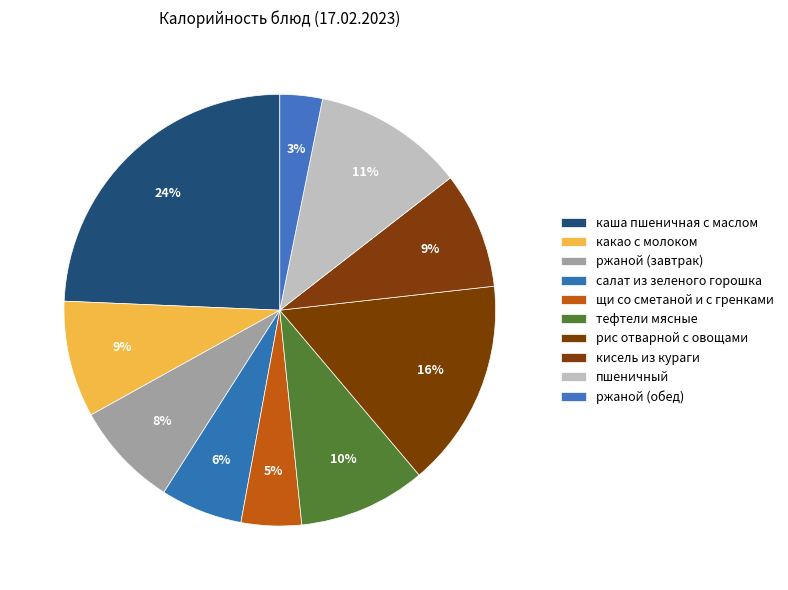

Rank the categories by value from highest to lowest.

каша пшеничная с маслом, рис отварной с овощами, пшеничный, тефтели мясные, какао с молоком, кисель из кураги, ржаной (завтрак), салат из зеленого горошка, щи со сметаной и с гренками, ржаной (обед)